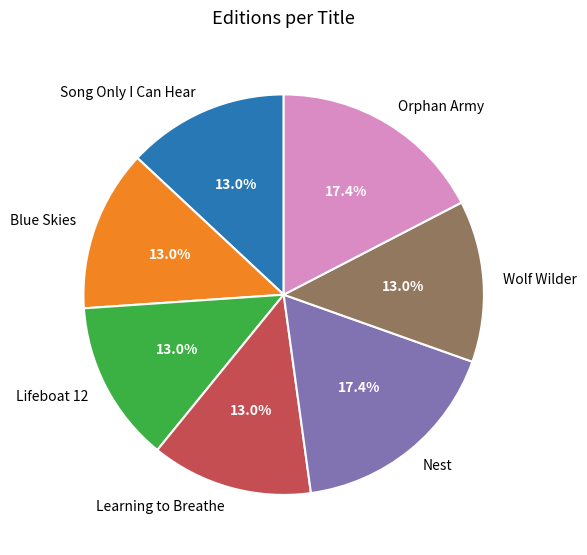

How much of the chart is everything except Blue Skies?

87.0%